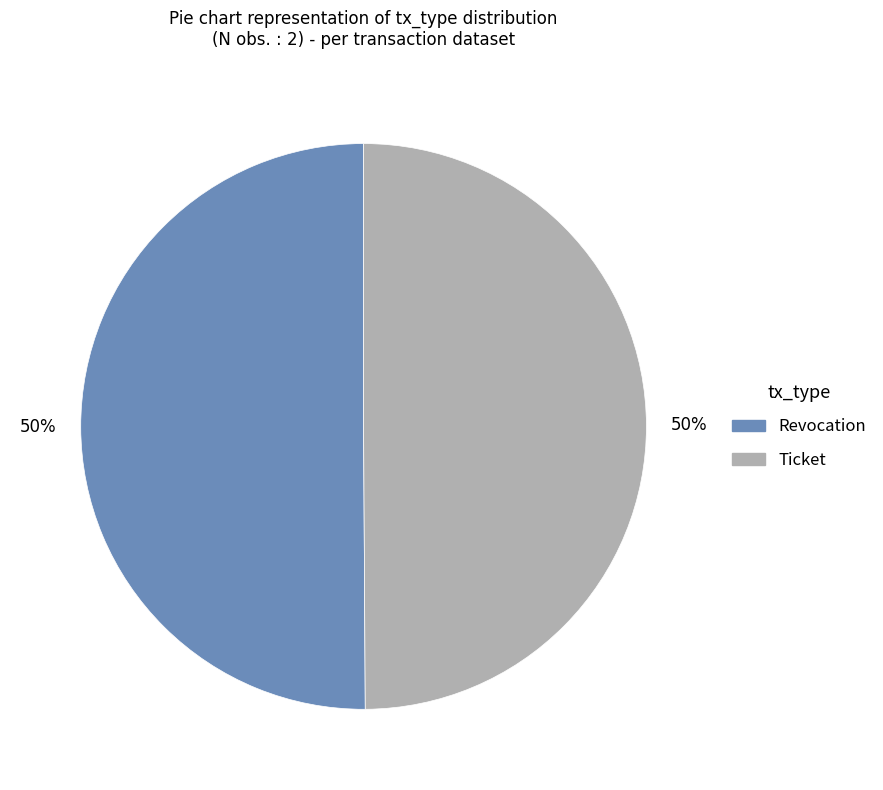

What is the ratio of the value at Revocation to the value at Ticket?

1.0